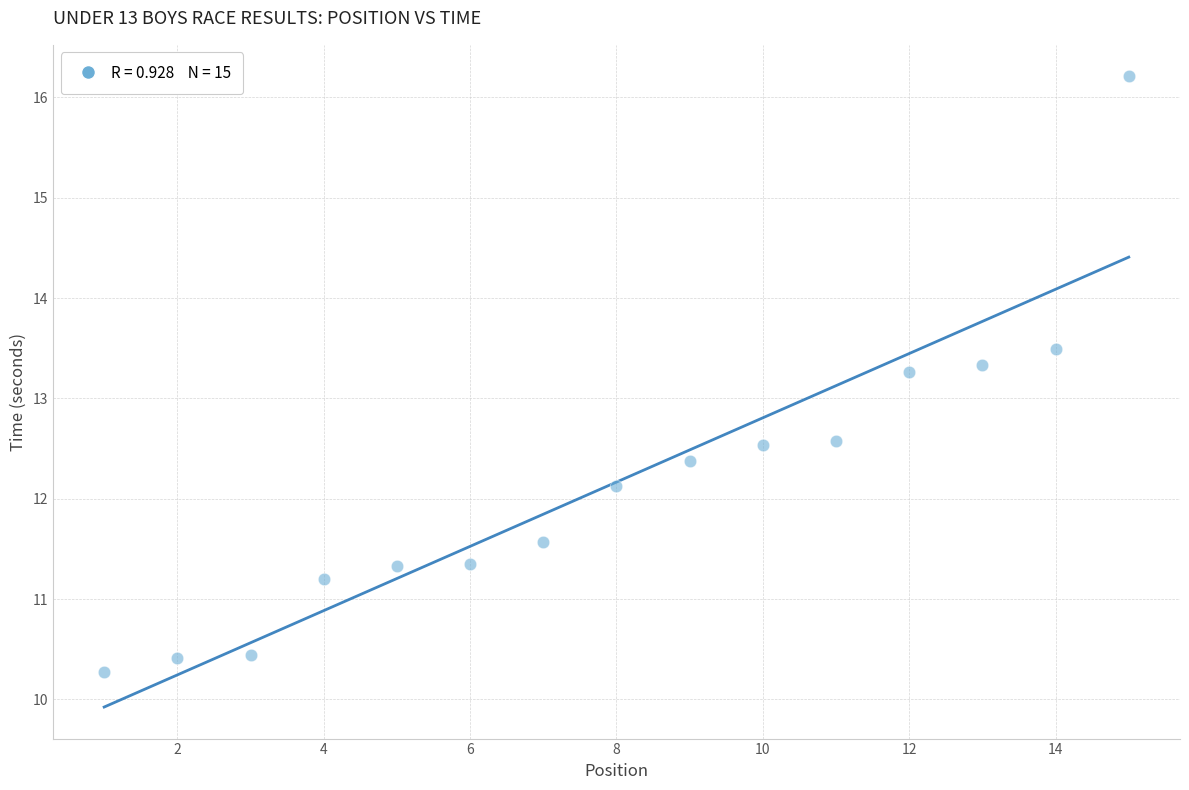

What Y value in the scatter plot is closest to 13?

13.3